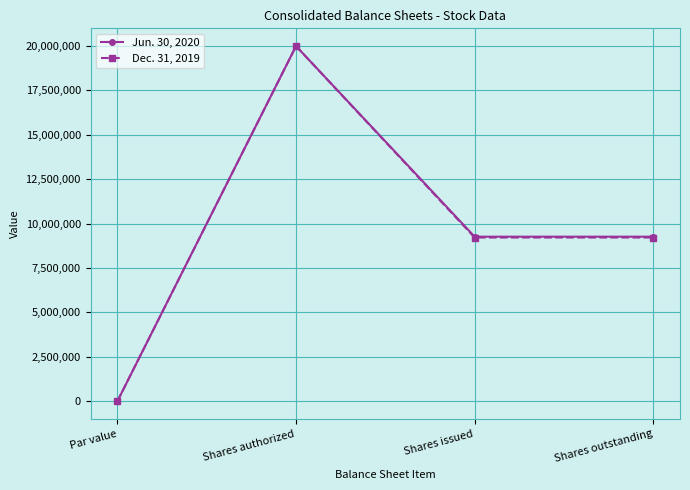

At which category is the sum across all series the highest?

Shares authorized